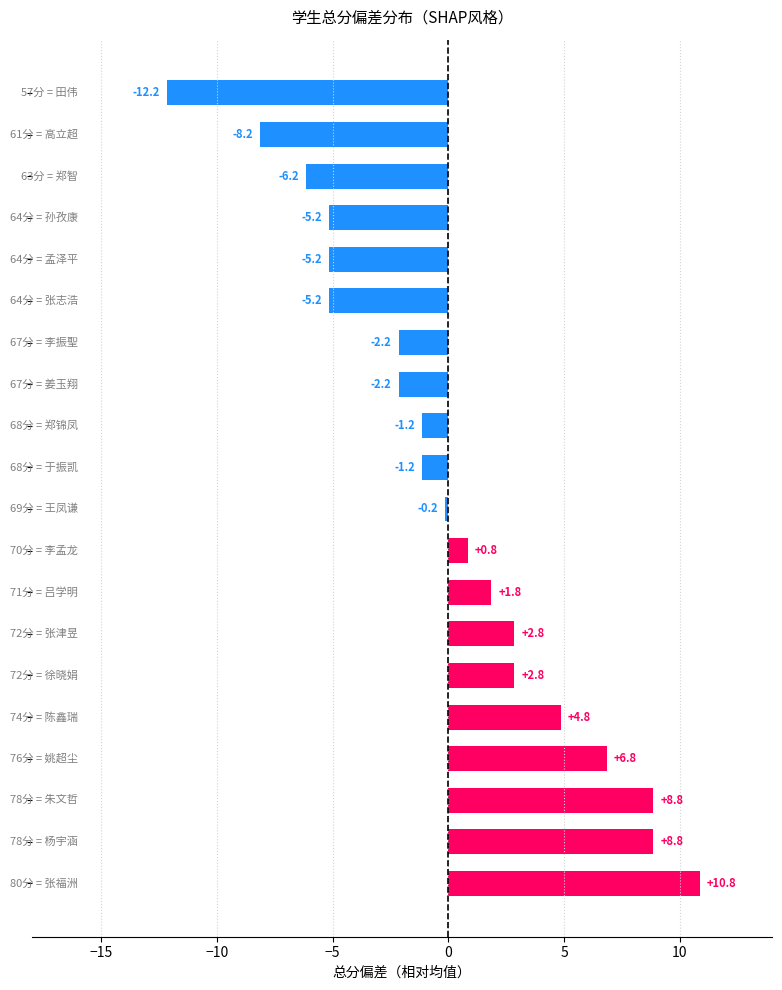

What is the difference between the second highest and minimum values?

21.0